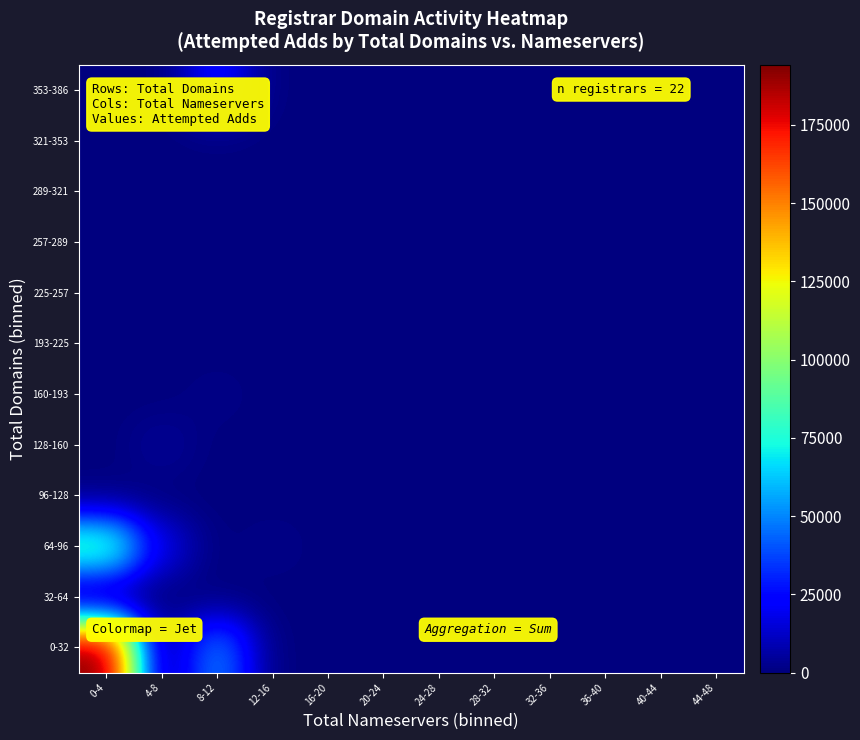

Which series has the largest total across all categories?

0-32